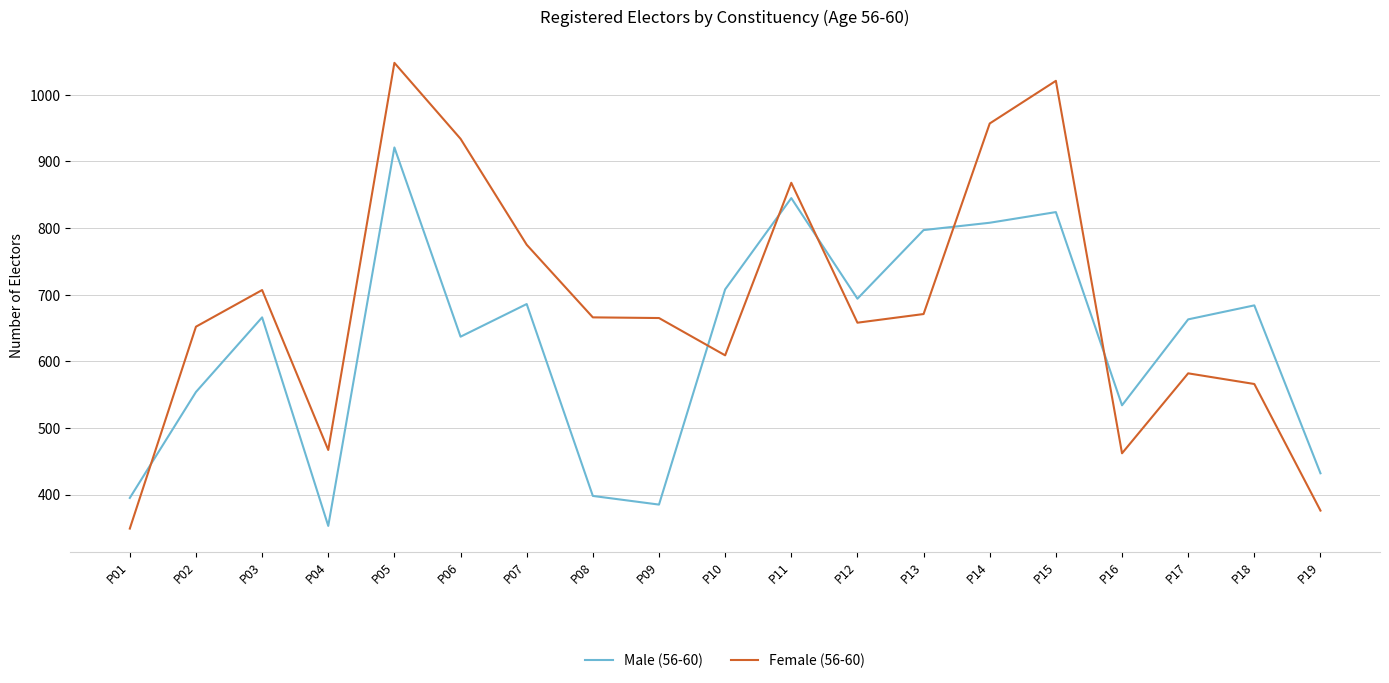

The value of Male (56-60) at P14 is 447. True or false?

False